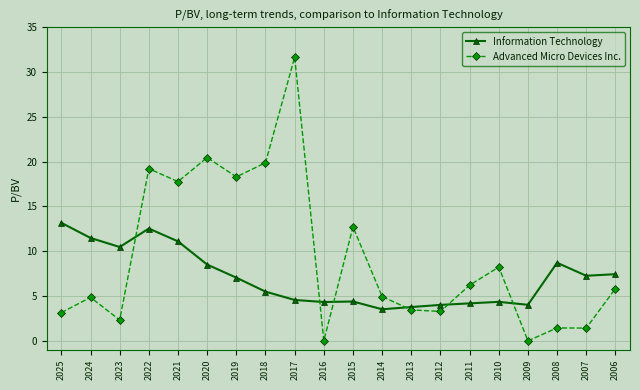

What are all the series names shown in the legend?

Information Technology, Advanced Micro Devices Inc.